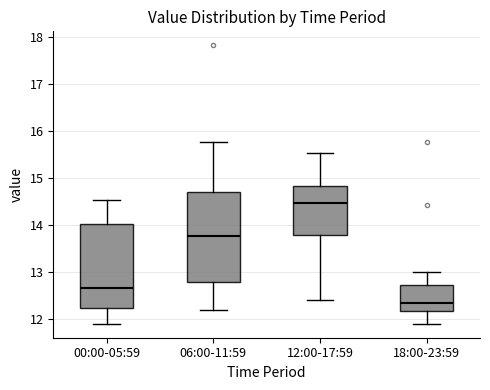

Where is the upper edge of the box for 18:00-23:59 on the y-axis? The values are not printed on the chart, so give them approximately, as read against the axis.

12.7